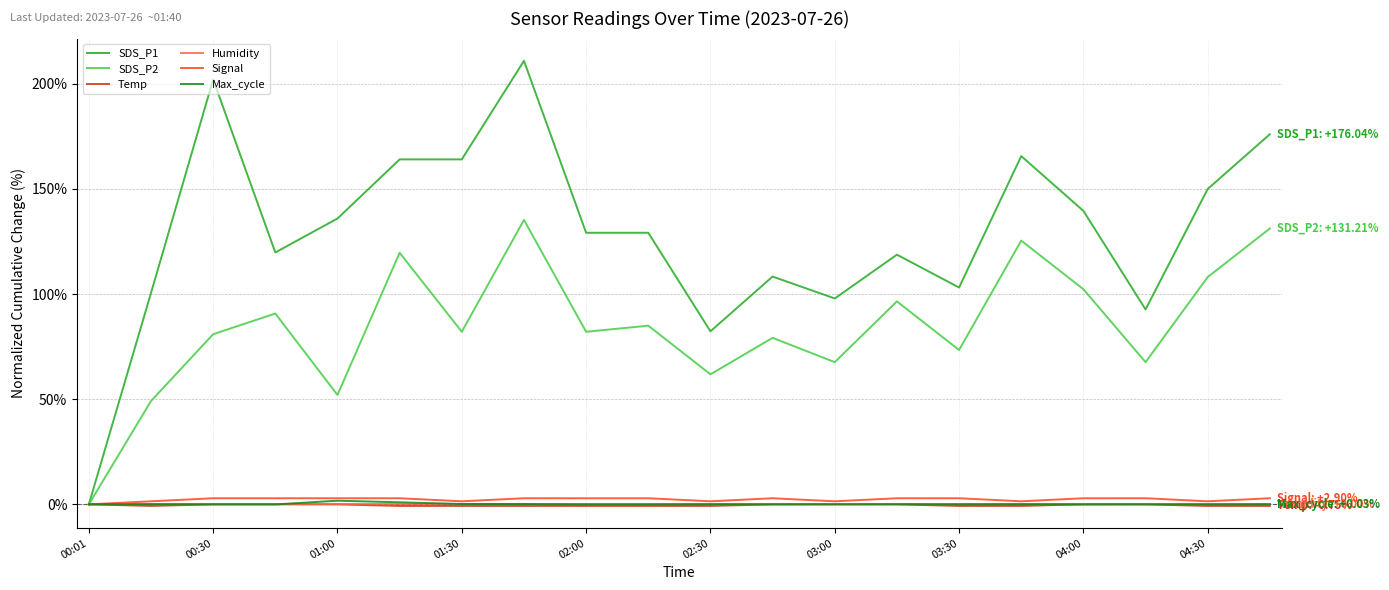

How many positive values does the SDS_P1 series have?

19